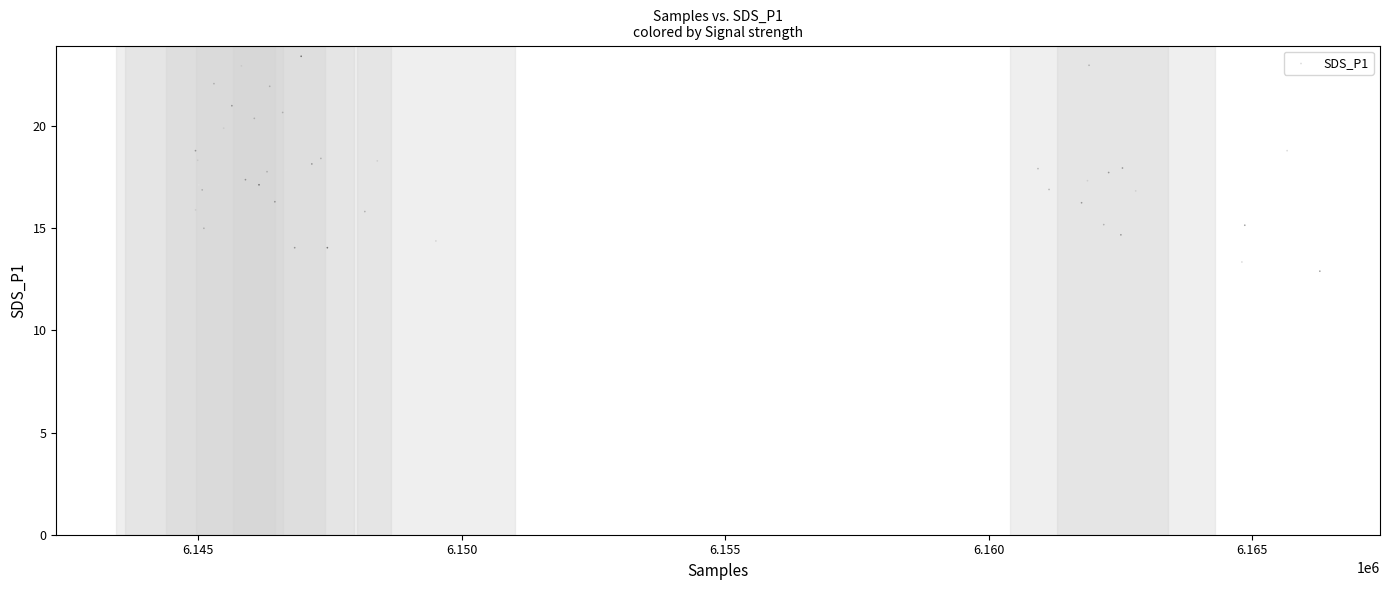

What is the range of Y values (max minus min)?

10.5